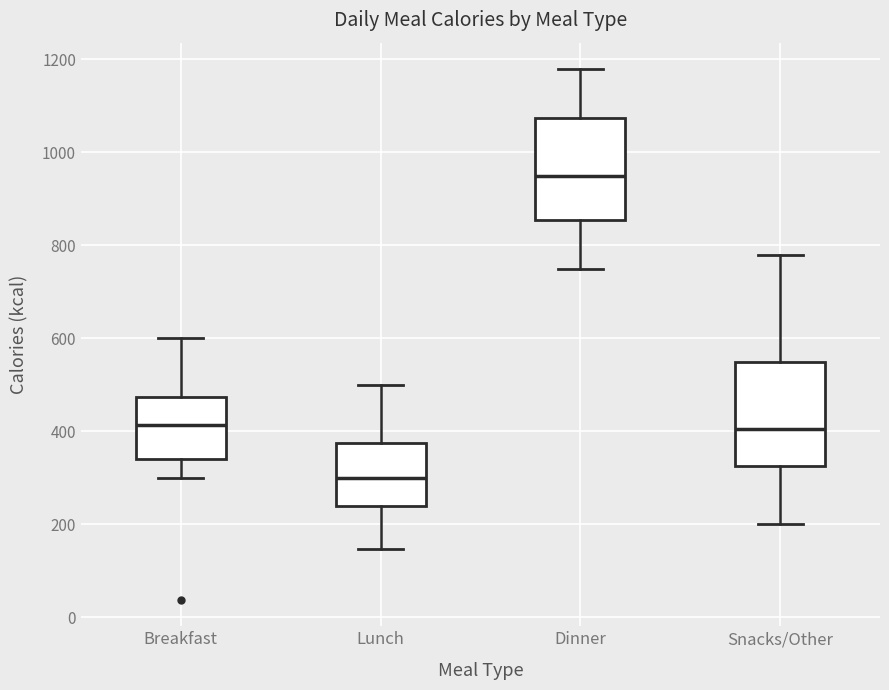

Which box's median line is the highest?

Dinner